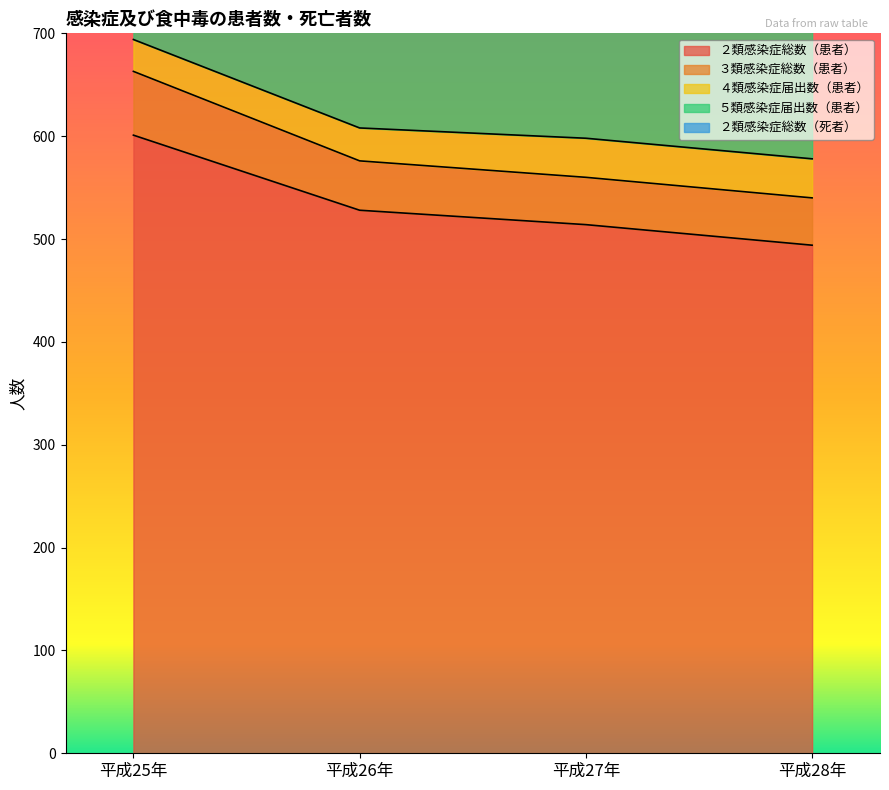

What is the smallest value displayed?

31